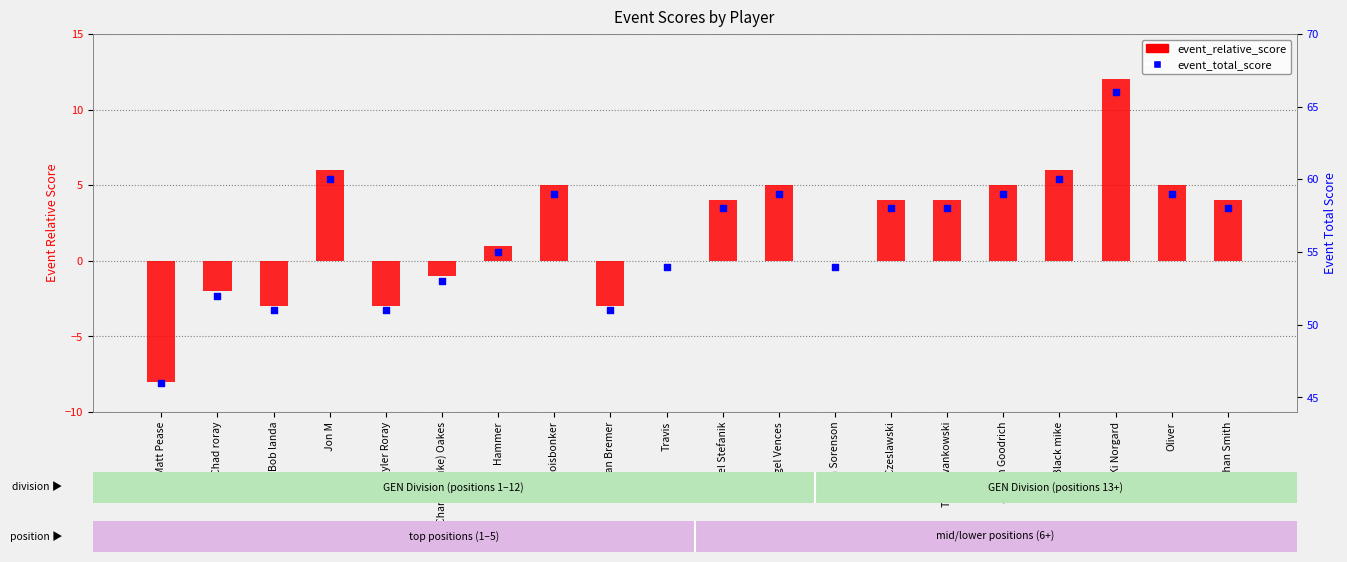

At which category is the sum across all series the highest?

Ki Norgard